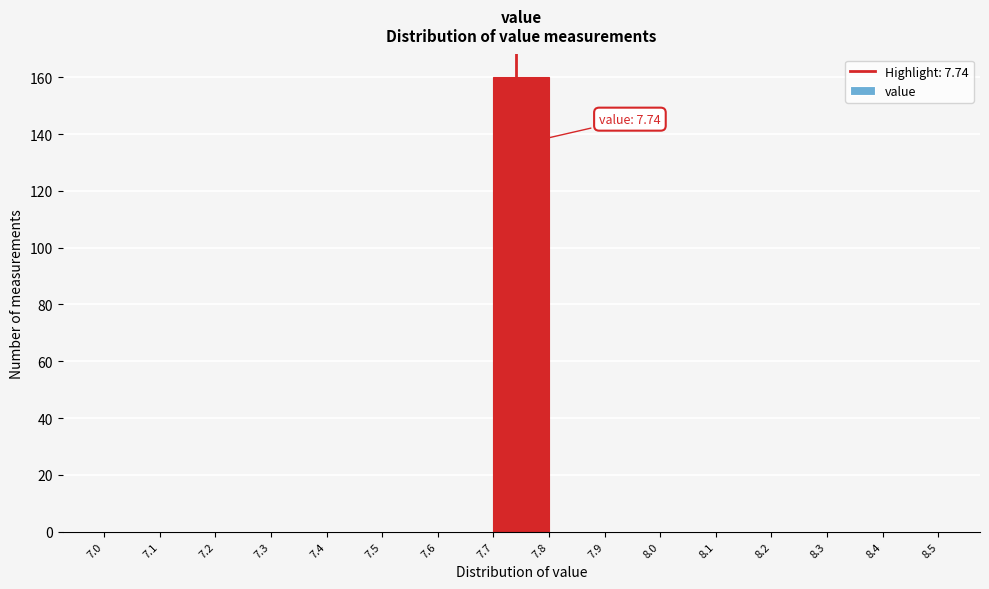

Which range on the x-axis has the tallest bar?

7.7 to 7.8